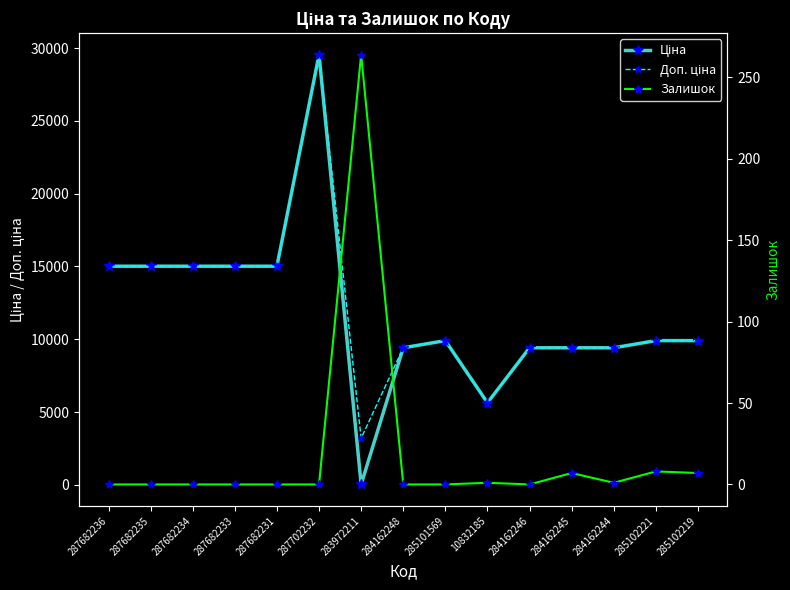

Reading left to right, transcribe all the data shown in this chart.

Ціна: 287682236=15019.2	287682235=15019.2	287682234=15019.2	287682233=15019.2	287682231=15019.2	287702232=29548.9	283972211=32.0	284162248=9416.9	285101569=9908.5	10832185=5636.0	284162246=9416.9	284162245=9416.9	284162244=9416.9	285102221=9908.5	285102219=9908.5
Доп. ціна: 287682236=15019.2	287682235=15019.2	287682234=15019.2	287682233=15019.2	287682231=15019.2	287702232=29548.9	283972211=3205.0	284162248=9416.9	285101569=9908.5	10832185=5636.0	284162246=9416.9	284162245=9416.9	284162244=9416.9	285102221=9908.5	285102219=9908.5
Залишок: 287682236=0.0	287682235=0.0	287682234=0.0	287682233=0.0	287682231=0.0	287702232=0.0	283972211=264.0	284162248=0.0	285101569=0.0	10832185=1.0	284162246=0.0	284162245=7.0	284162244=1.0	285102221=8.0	285102219=7.0